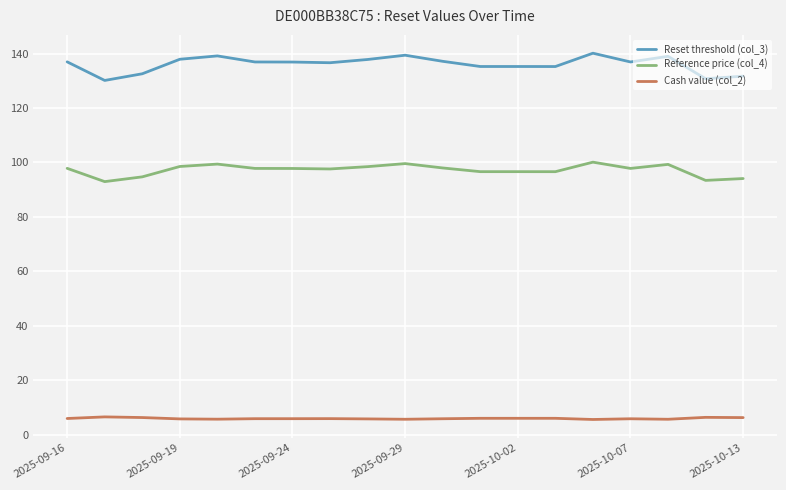

True or false: Reset threshold (col_3) and Cash value (col_2) intersect in this chart.

False